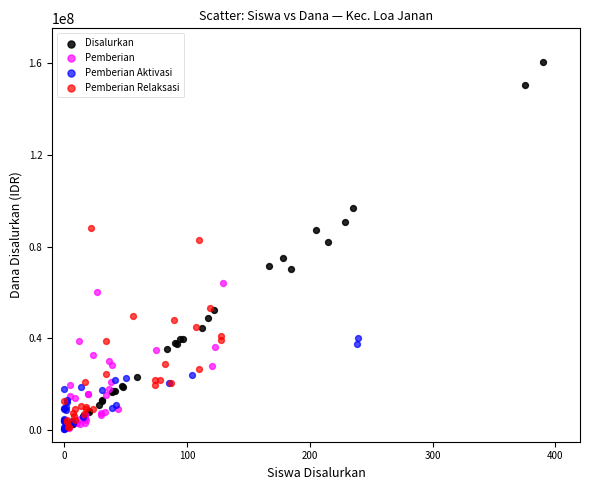

Which series has the largest Y range (max minus min)?

Disalurkan